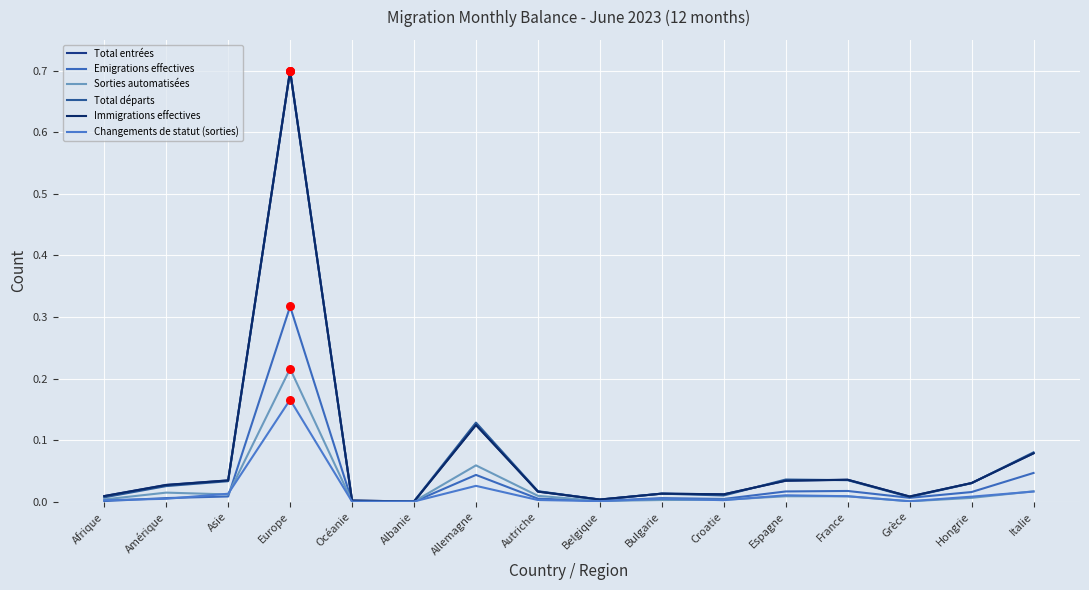

Is the value of Emigrations effectives at Autriche greater than the value of Total entrées at Océanie?

Yes